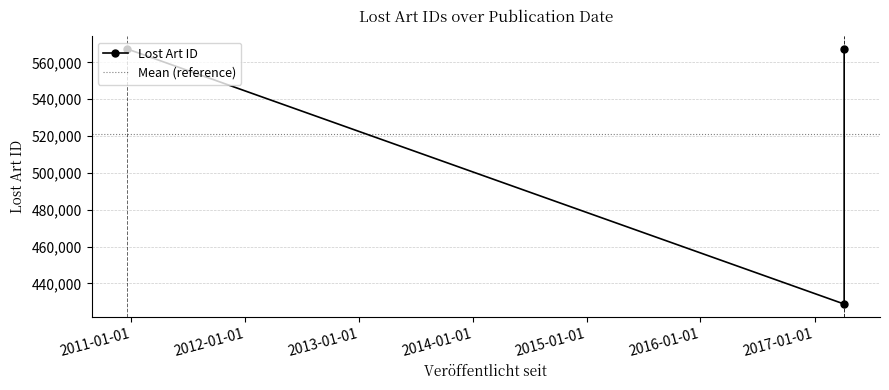

Approximately how many times larger is the value at 2010-12-20 compared to 2017-04-06?

1.3